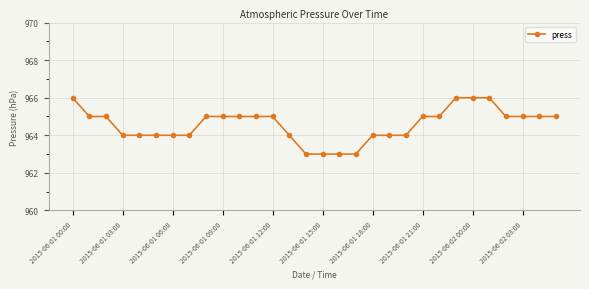

Does the chart display data point markers on the line(s)?

Yes